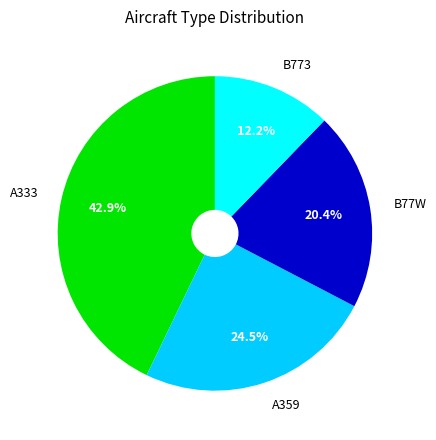

How many slices are in this pie chart?

4